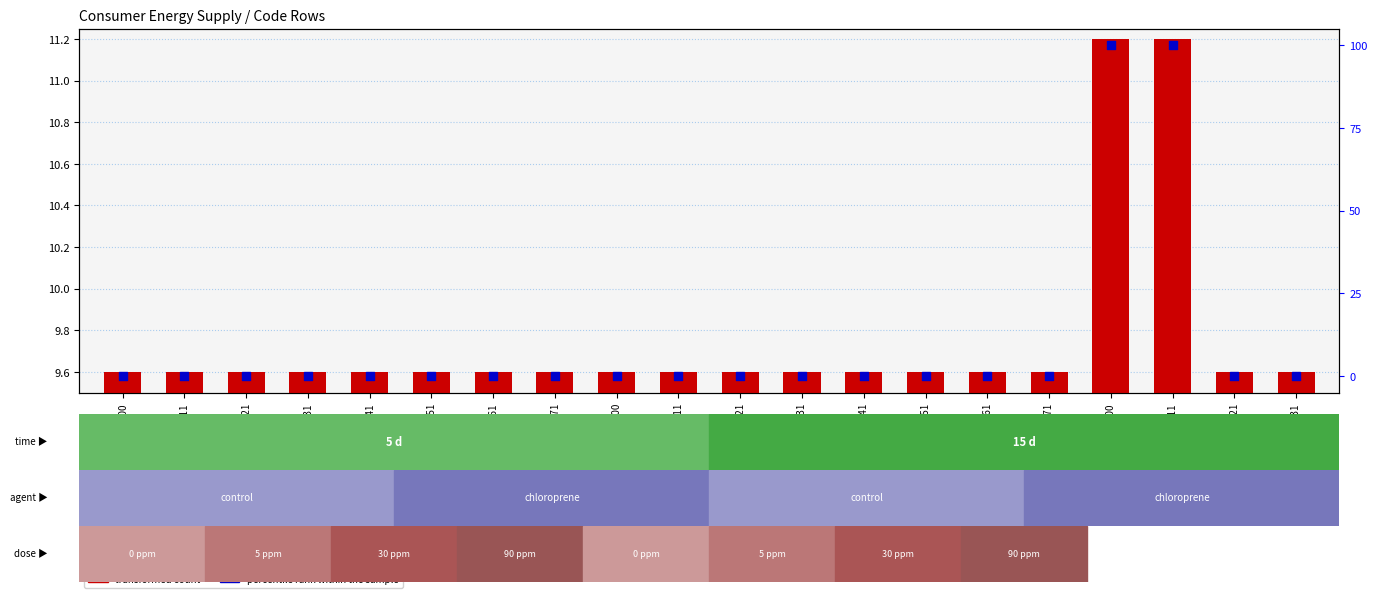

At how many categories does at least one series exceed 39?

2